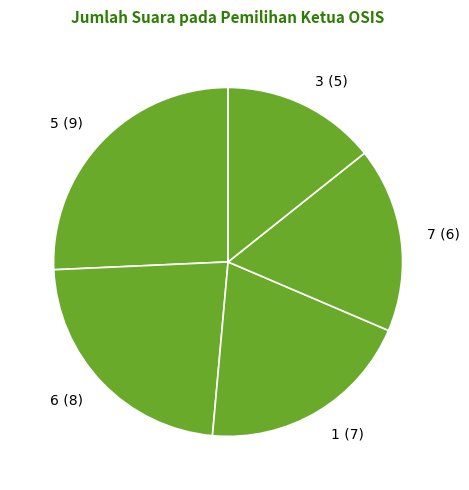

The 7 (6) slice represents 17% of the pie. True or false?

True